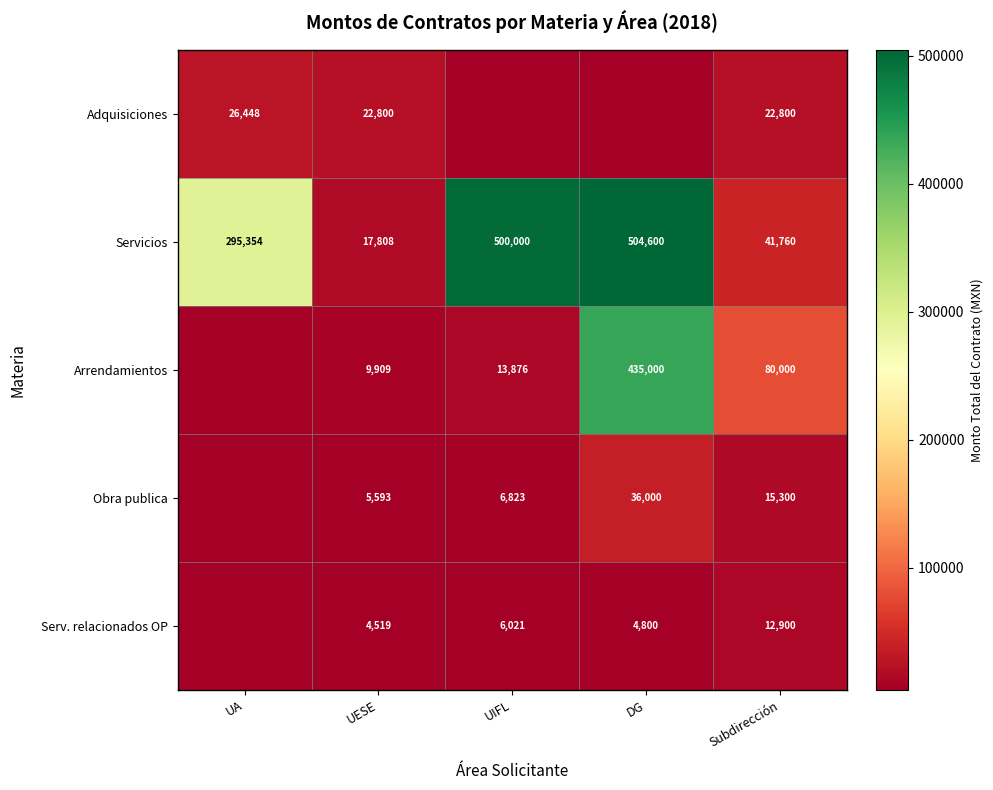

True or false: Servicios has a value of 41760 at Subdirección.

True